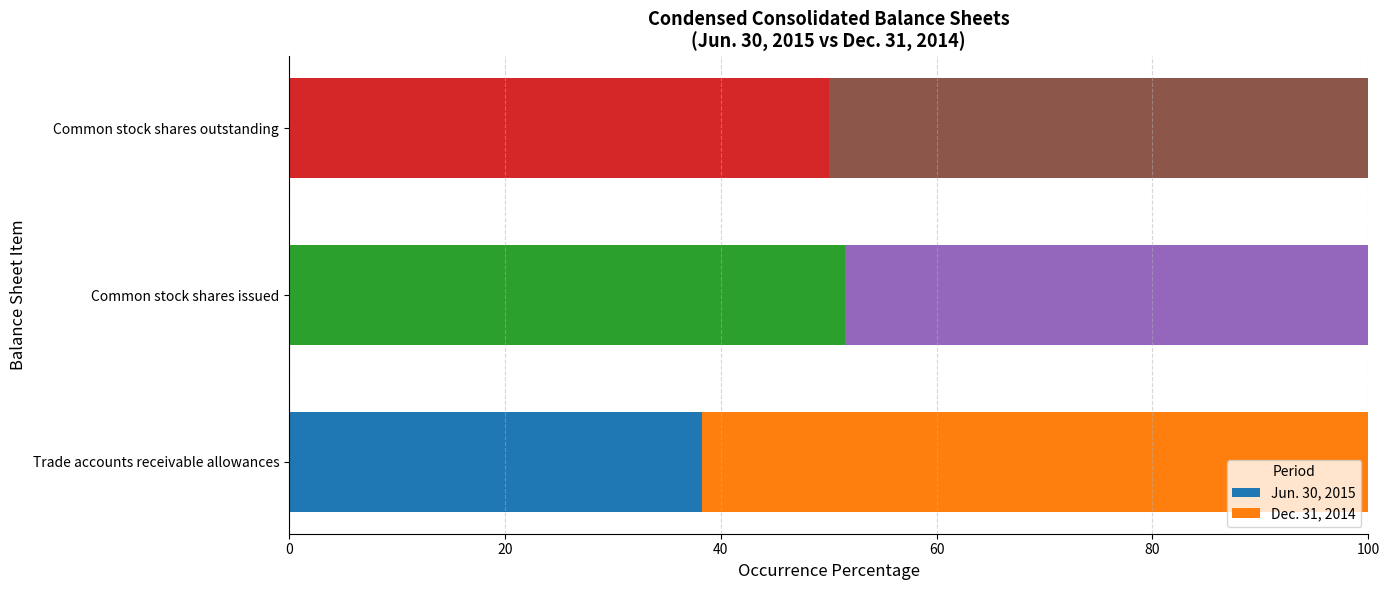

What is the highest value of the Jun. 30, 2015 series?

51.5